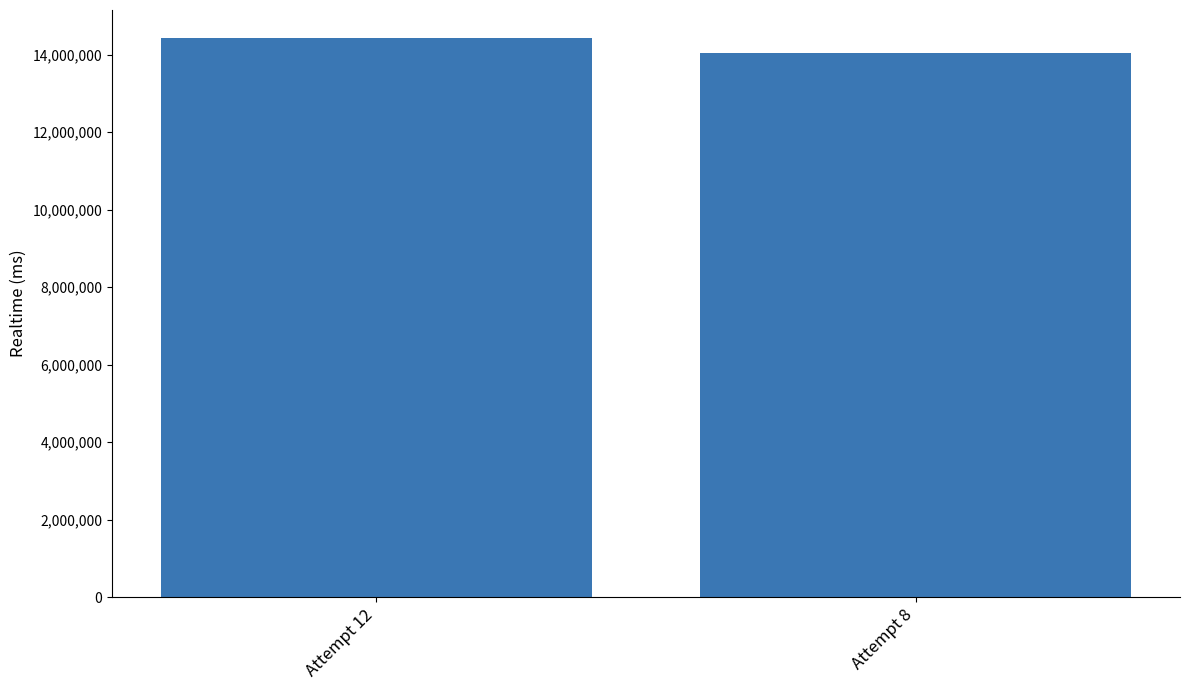

List the labels in order of value, smallest first.

Attempt 8, Attempt 12